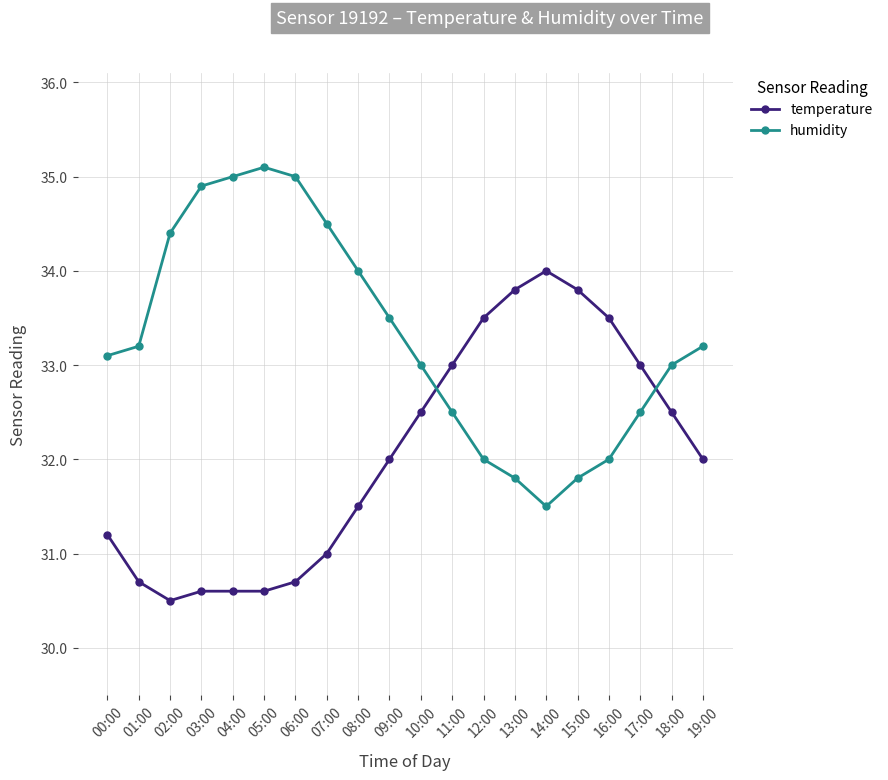

Is the value of humidity at 07:00 greater than the value of temperature at 12:00?

Yes